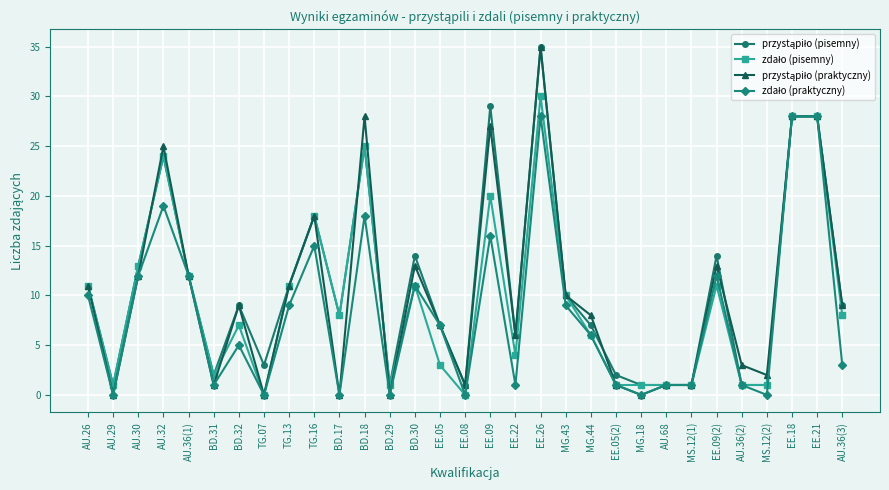

Which category has the highest value across all series?

EE.26